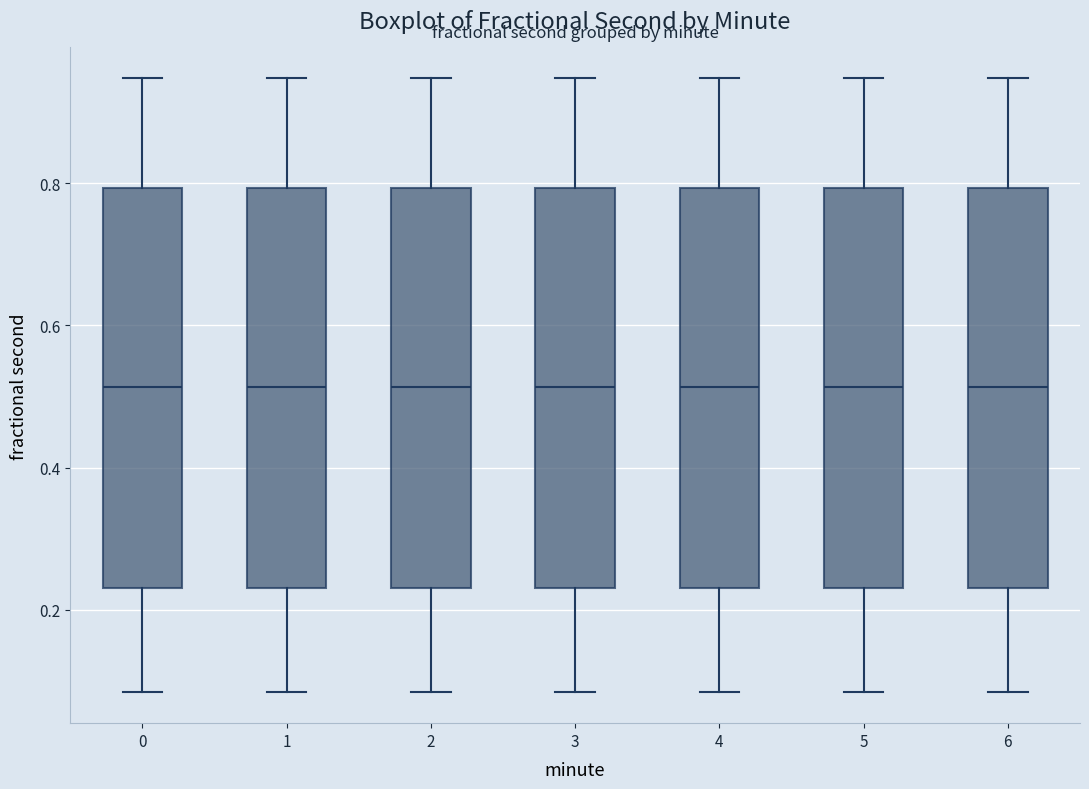

Where is the upper edge of the box at x = 1 on the y-axis? The values are not printed on the chart, so give them approximately, as read against the axis.

0.80